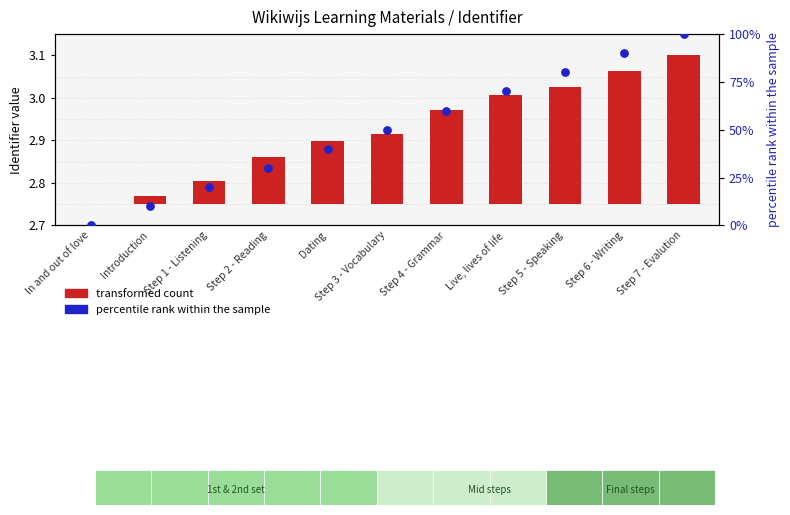

Which series has the largest total across all categories?

percentile rank within the sample